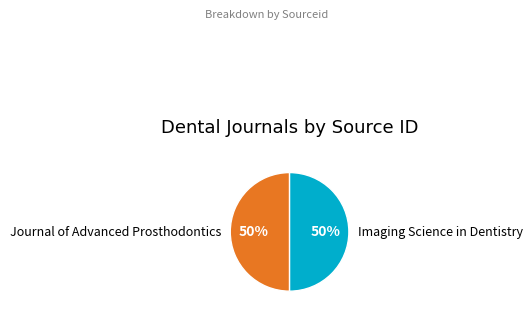

To the nearest percent, what percentage of the pie is Journal of Advanced Prosthodontics?

50%